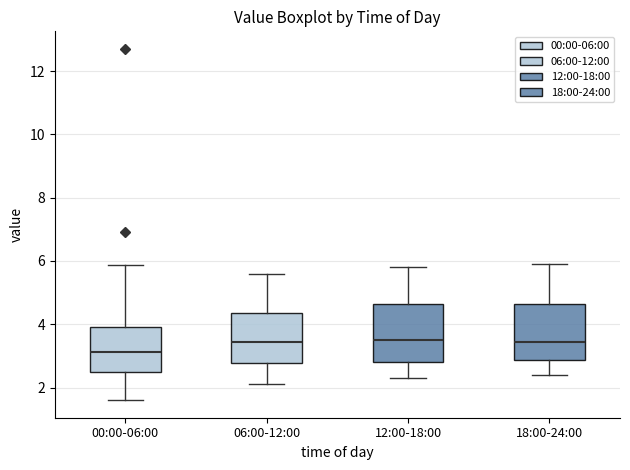

Where is the lower edge of the box for 00:00-06:00 on the y-axis? The values are not printed on the chart, so give them approximately, as read against the axis.

2.6